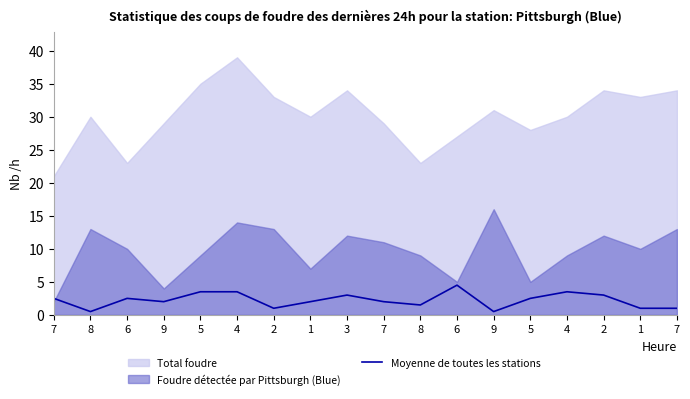

What is the minimum value shown in the chart?

0.5